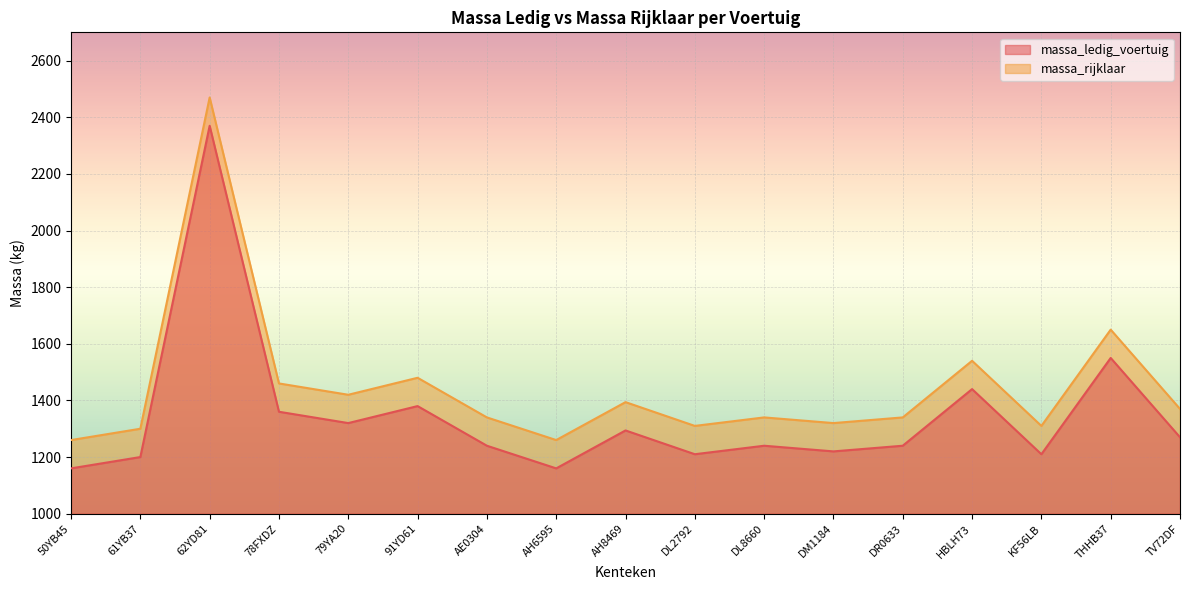

Which series has the largest total across all categories?

massa_rijklaar